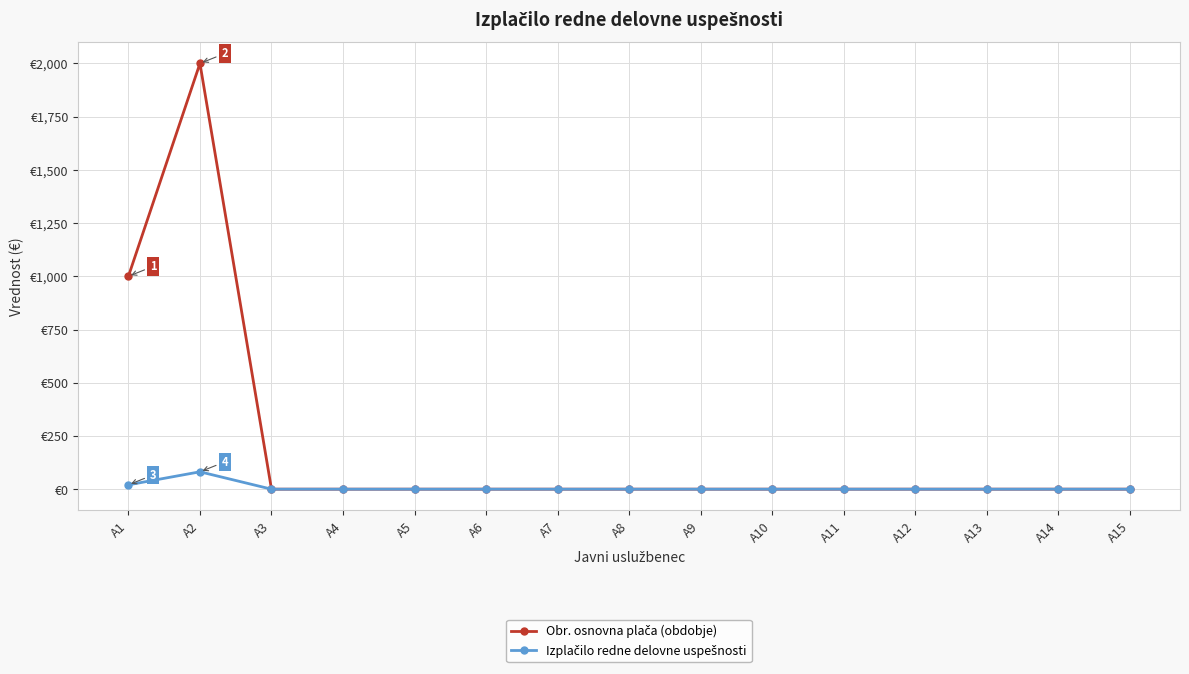

What is the maximum value for Obr. osnovna plača (obdobje)?

2000.0